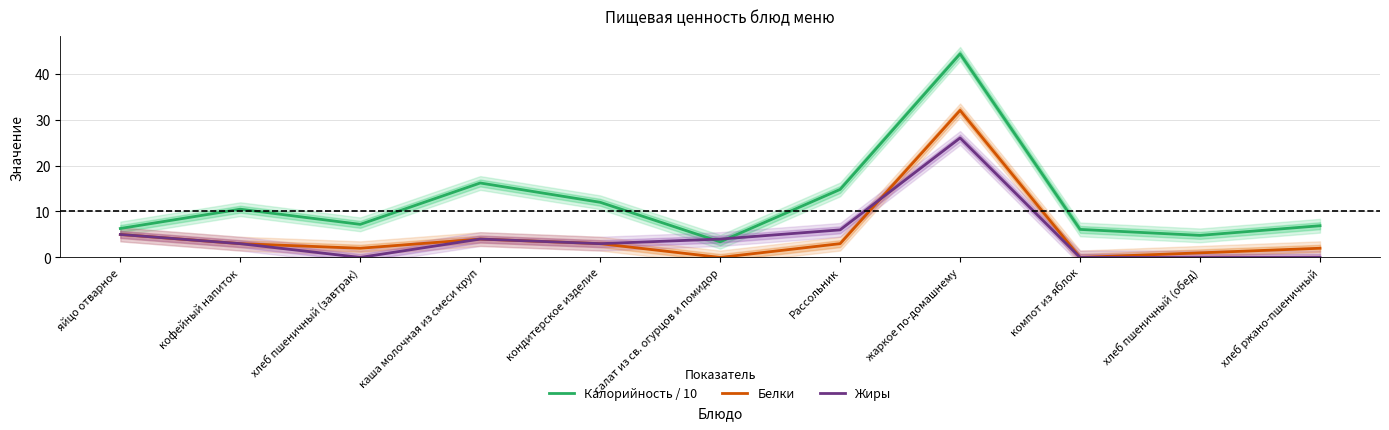

The Белки series shows 5.0 at яйцо отварное. True or false?

True